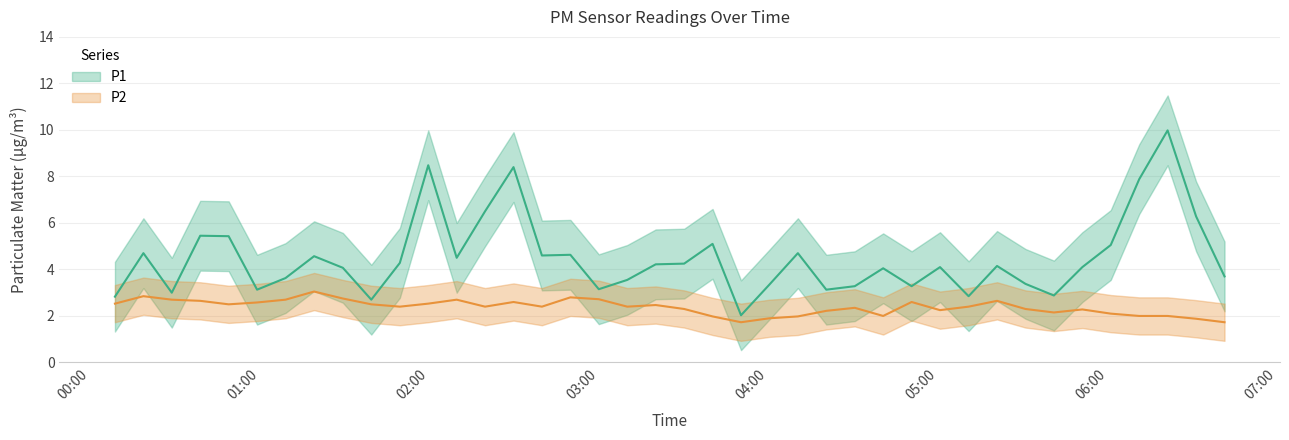

What is the value of the P2 point at the 10th from the left?

2.5